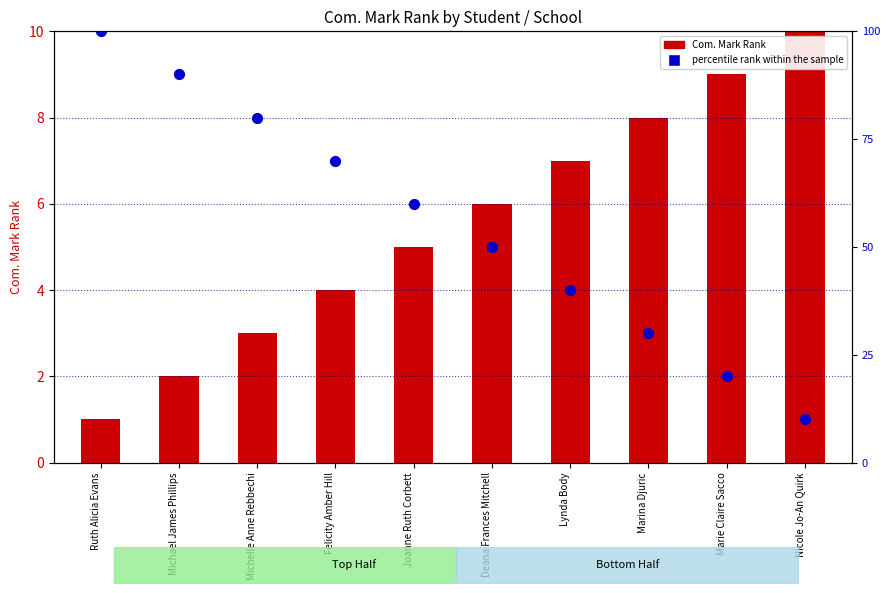

What is the change in value from Lynda Body to Marie Claire Sacco?

-2